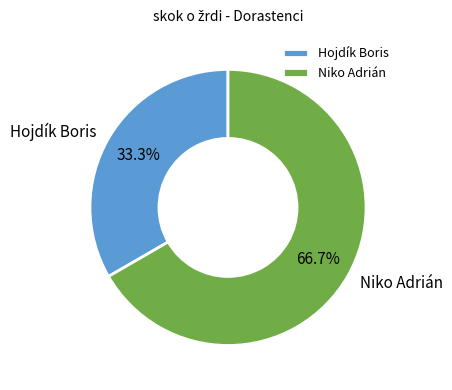

Which slice is the largest?

Niko Adrián